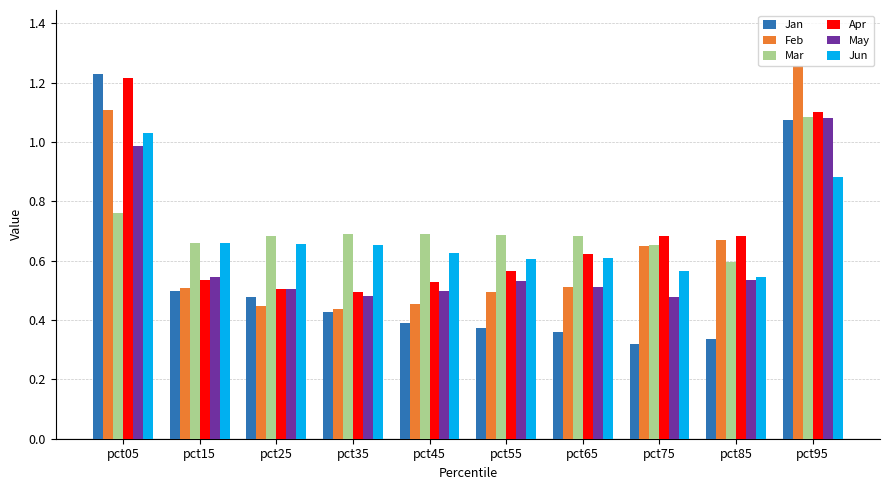

Is the value of Apr at pct25 greater than the value of Jan at pct35?

Yes